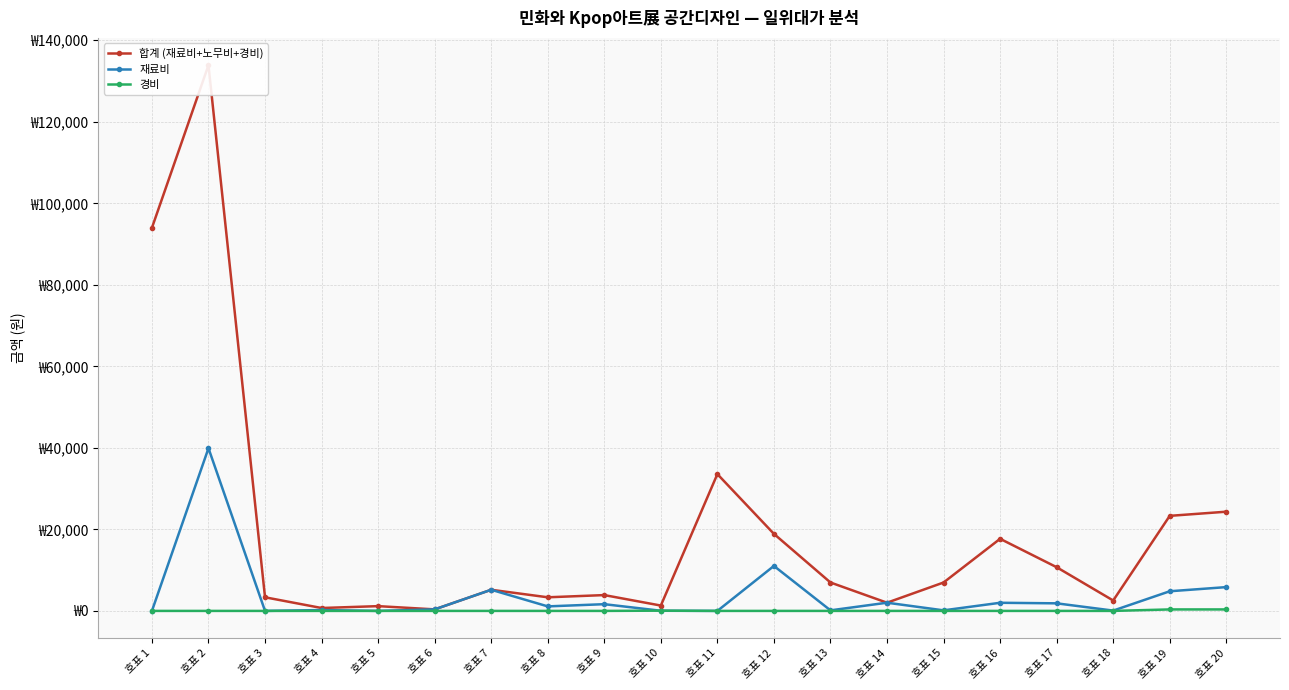

At which category does 합계 (재료비+노무비+경비) reach its first local valley?

호표 4